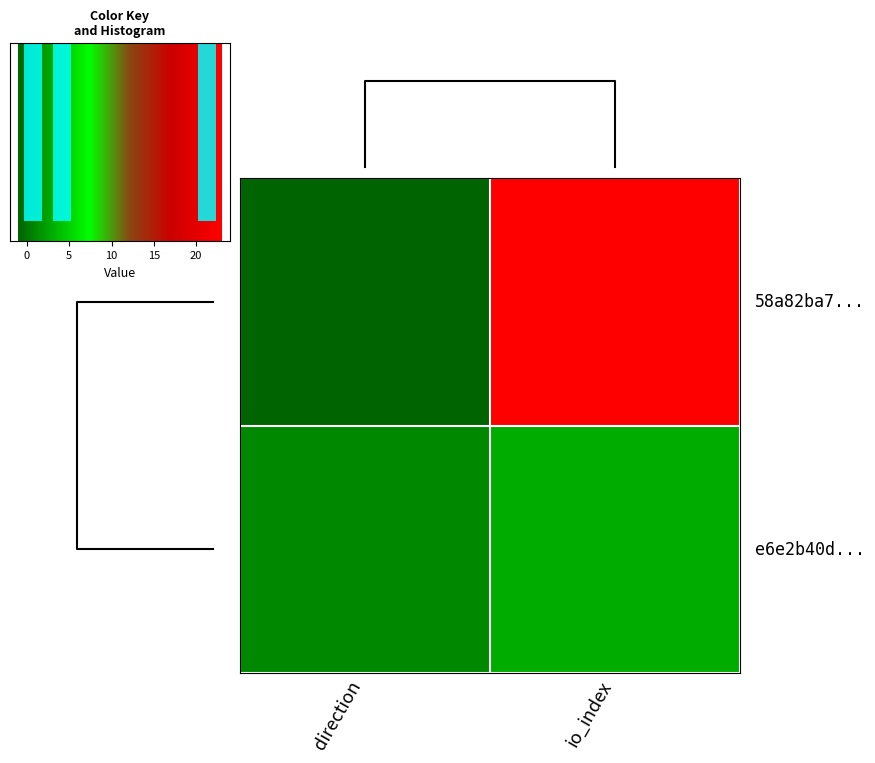

What is the maximum value shown in the chart?

23